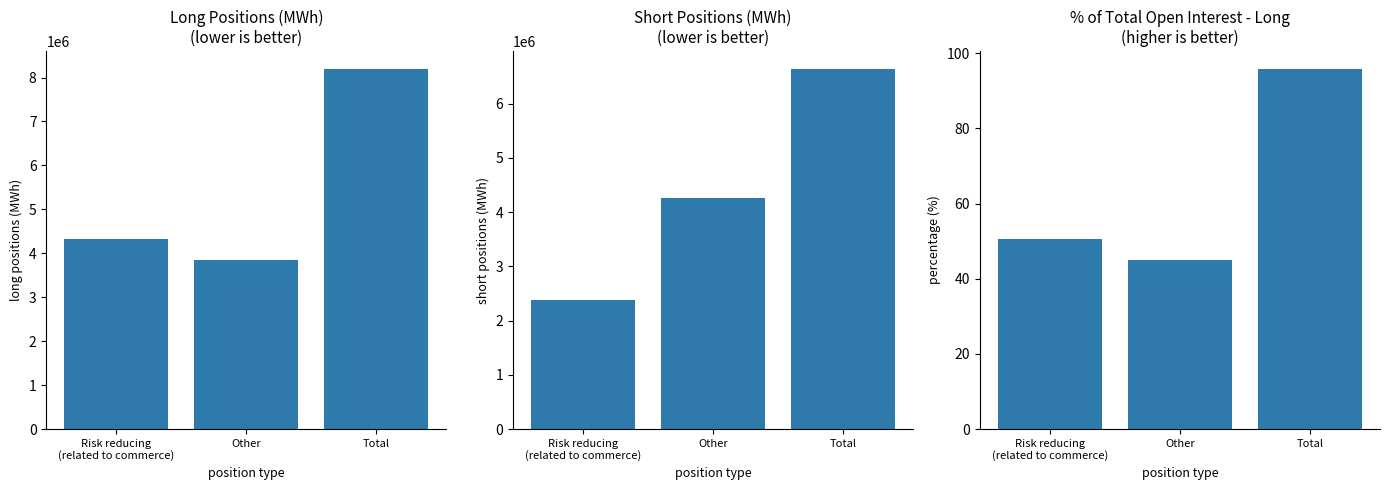

Does the chart contain any negative values?

No